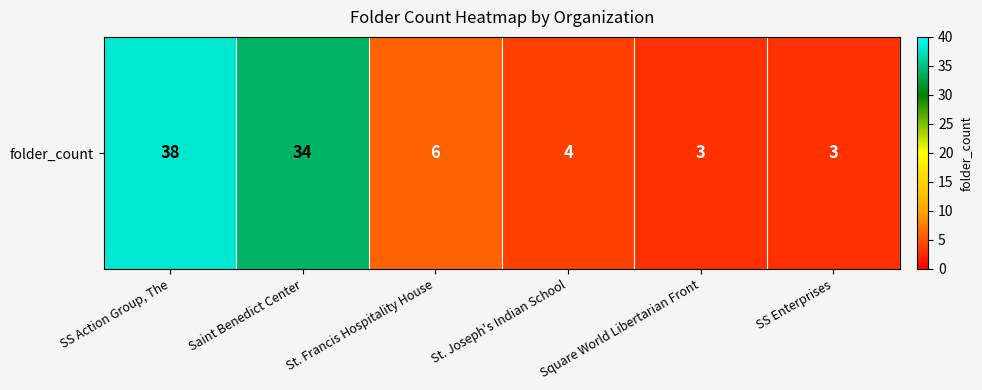

Reading left to right, what are all the values shown in this chart?

38	34	6	4	3	3